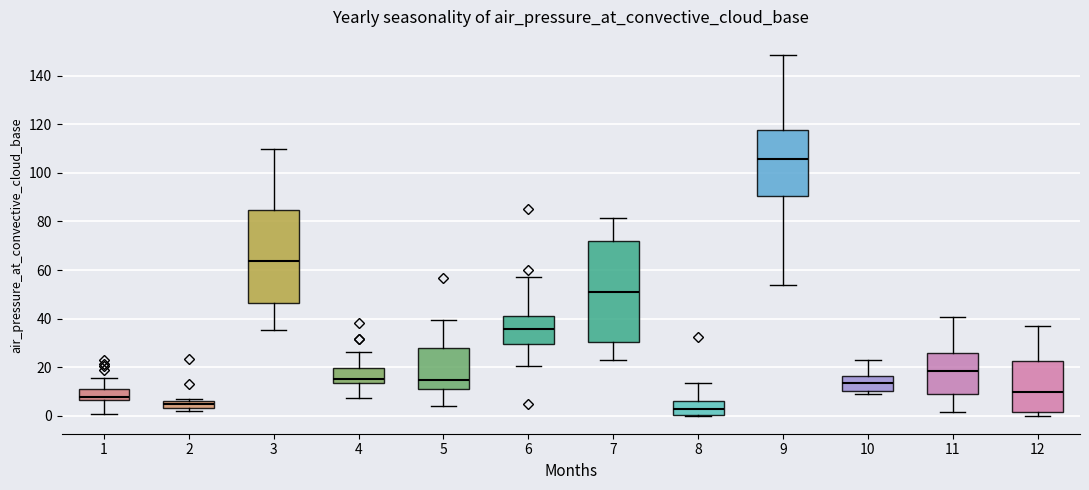

Where does the lower whisker of the box at x = 7 end on the y-axis? The values are not printed on the chart, so give them approximately, as read against the axis.

22